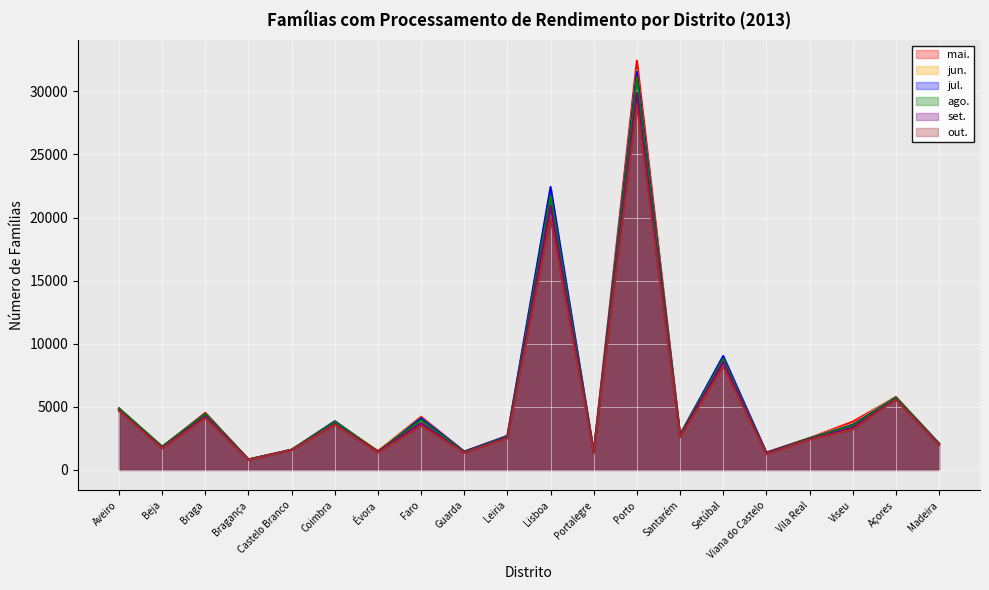

What is the sum of the jun. values at Vila Real and Madeira?

4619